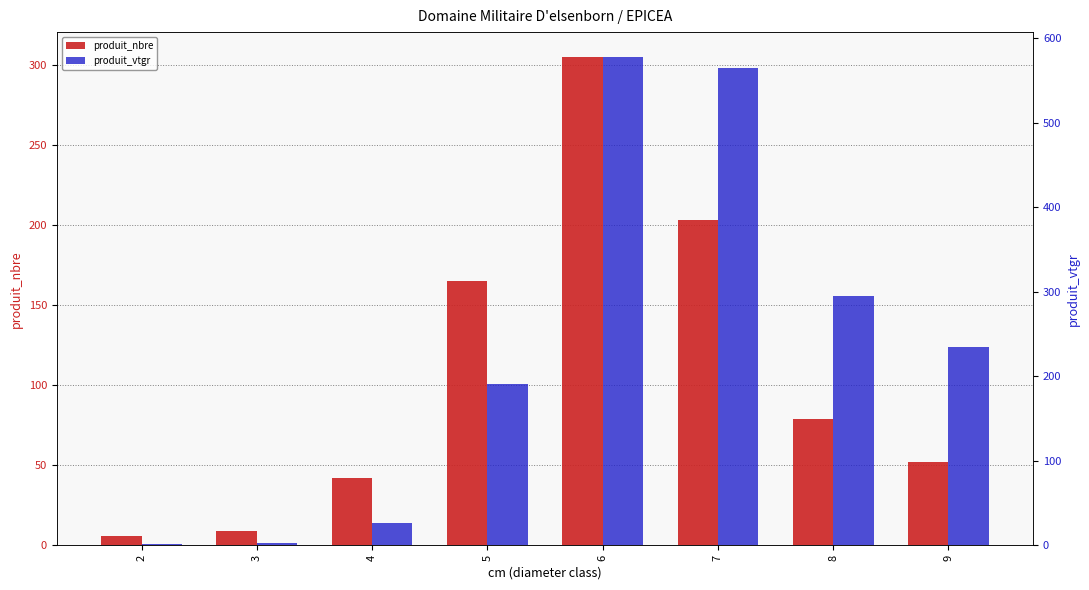

Reading left to right, extract all data points from this chart.

produit_nbre: 2=6.0	3=9.0	4=42.0	5=165.0	6=305.0	7=203.0	8=79.0	9=52.0
produit_vtgr: 2=1.5	3=3.4	4=26.6	5=191.0	6=578.1	7=564.0	8=295.1	9=234.9